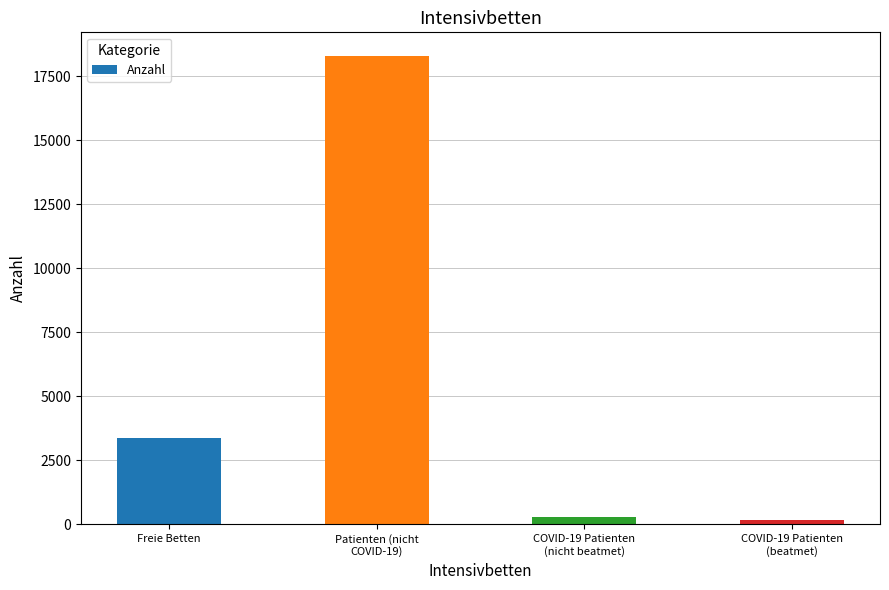

What is the difference between the values at COVID-19 Patienten
(beatmet) and Patienten (nicht
COVID-19)?

18146